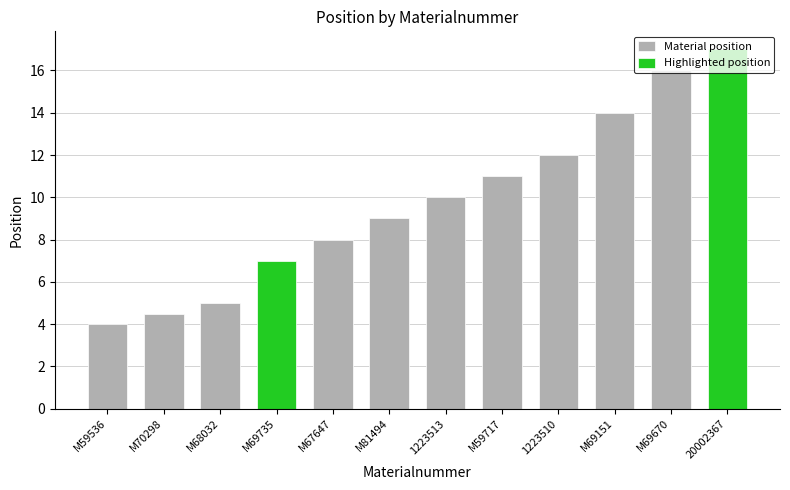

Reading right to left, what are all the values shown in this chart?

20002367=17.0	M69670=16.0	M69151=14.0	1223510=12.0	M59717=11.0	1223513=10.0	M81494=9.0	M67647=8.0	M69735=7.0	M68032=5.0	M70298=4.5	M59536=4.0